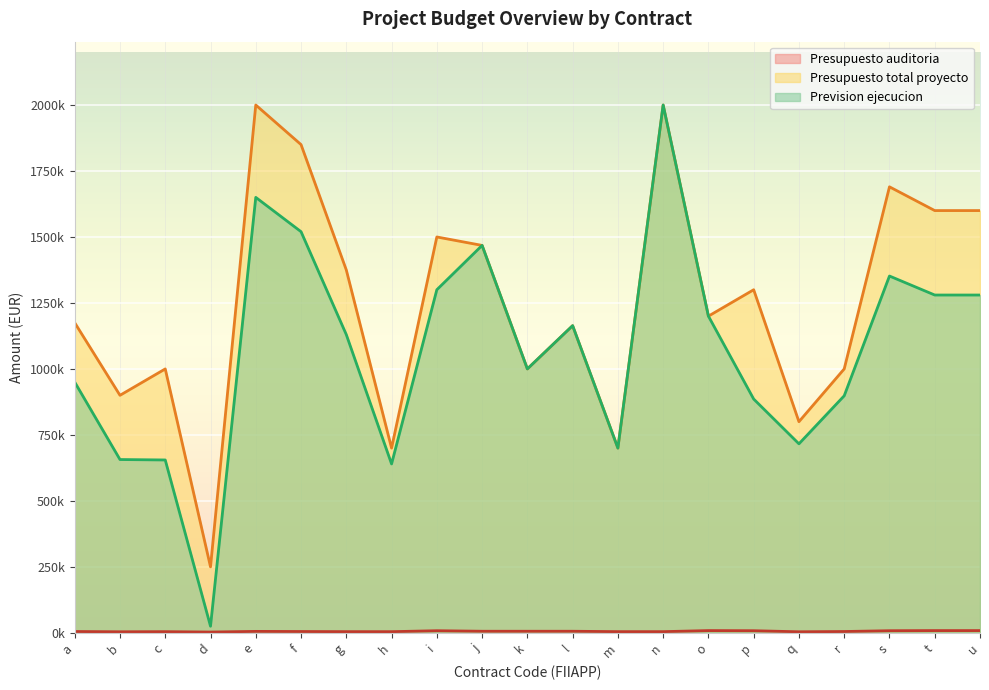

At which label is Presupuesto auditoria closest to 5750?

e